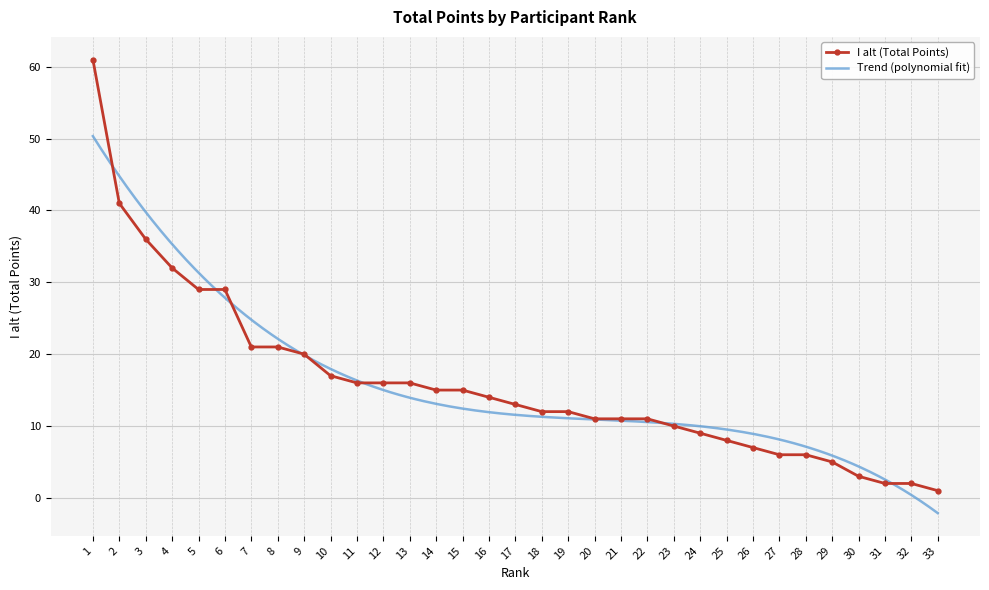

Reading left to right, extract all data points from this chart.

1=61	2=41	3=36	4=32	5=29	6=29	7=21	8=21	9=20	10=17	11=16	12=16	13=16	14=15	15=15	16=14	17=13	18=12	19=12	20=11	21=11	22=11	23=10	24=9	25=8	26=7	27=6	28=6	29=5	30=3	31=2	32=2	33=1